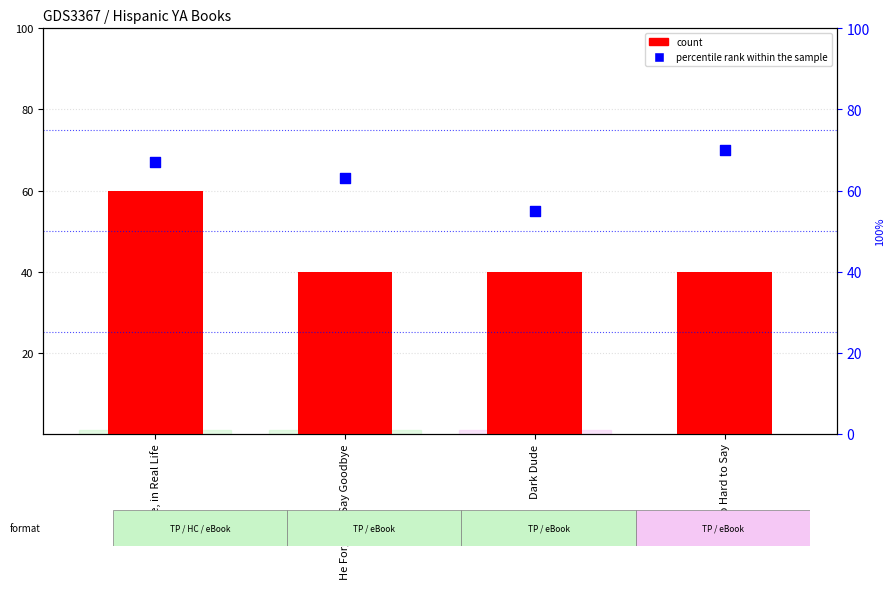

Which series reaches the maximum Y coordinate?

percentile rank within the sample